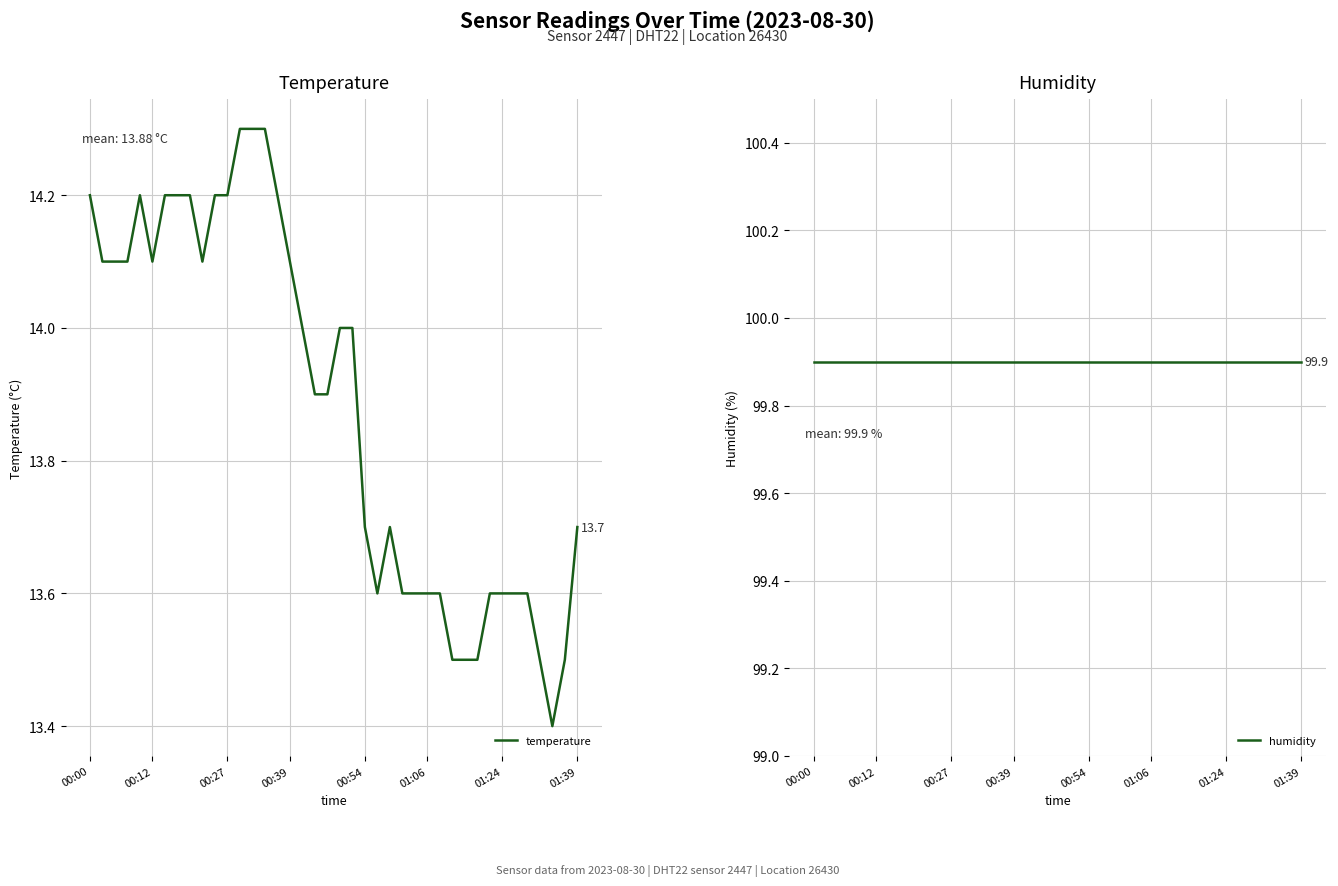

The temperature series shows 13.7 at 00:54. True or false?

True